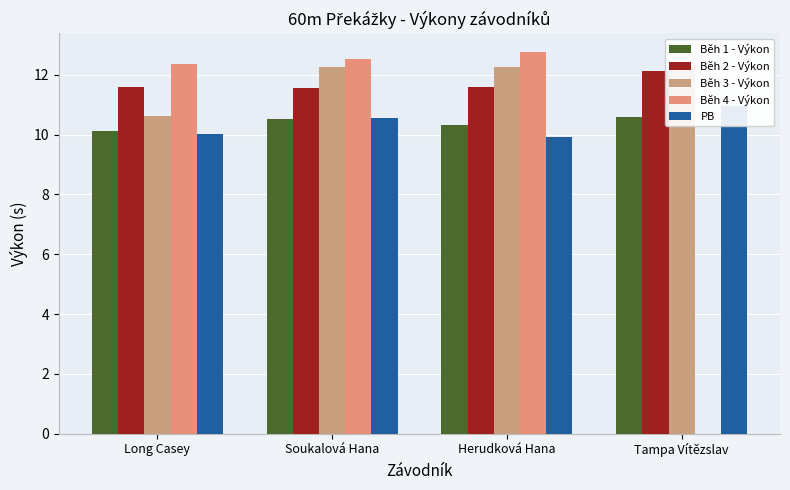

What position from the right is Soukalová Hana?

3